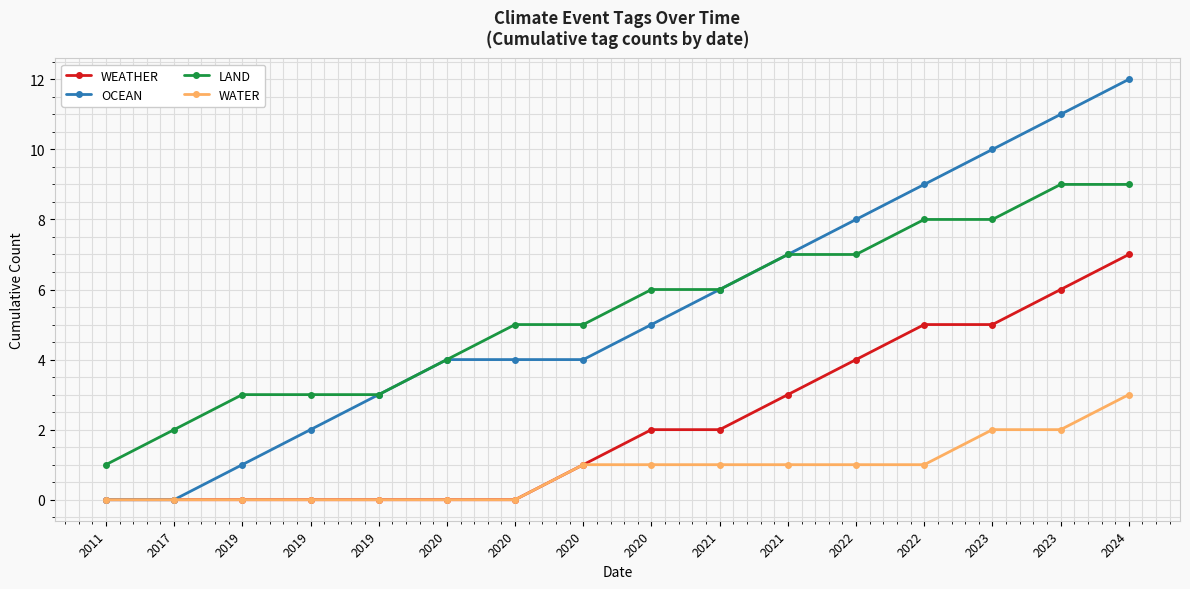

Which category has the lowest value in the WATER series?

2011